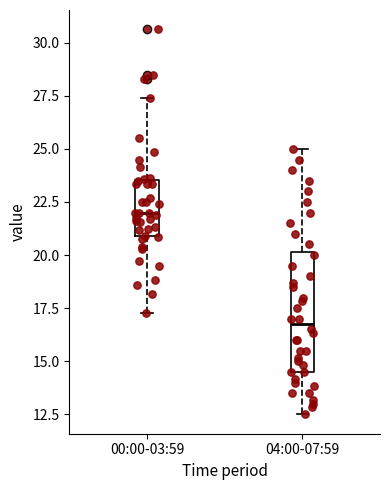

Which box is the tallest, from its lower edge to its upper edge?

04:00-07:59